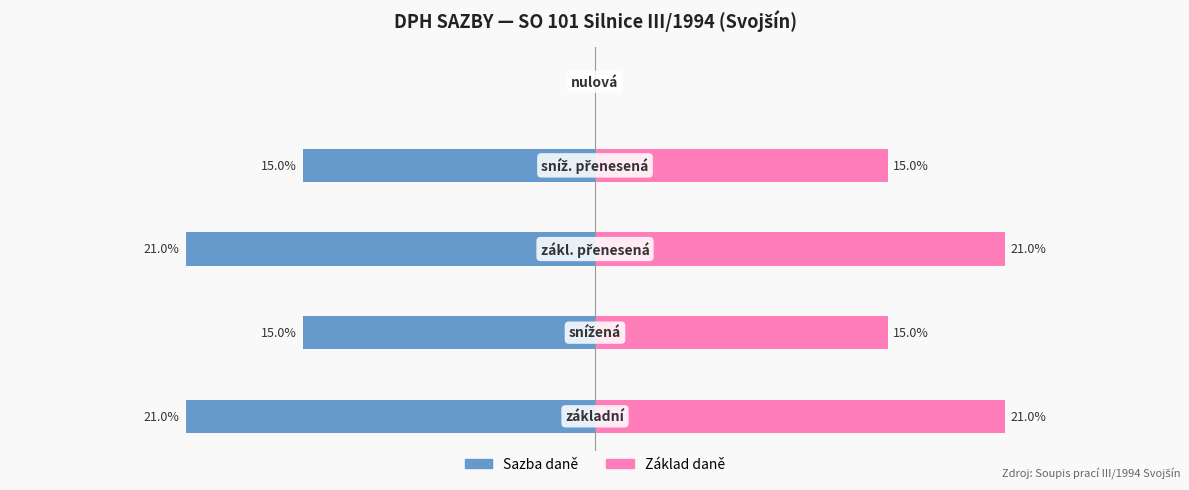

At how many categories does at least one series exceed 17?

2